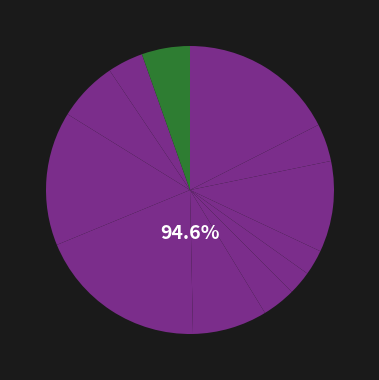

Is the sum of мандарин and салат из белокачанной капусты greater than half?

No